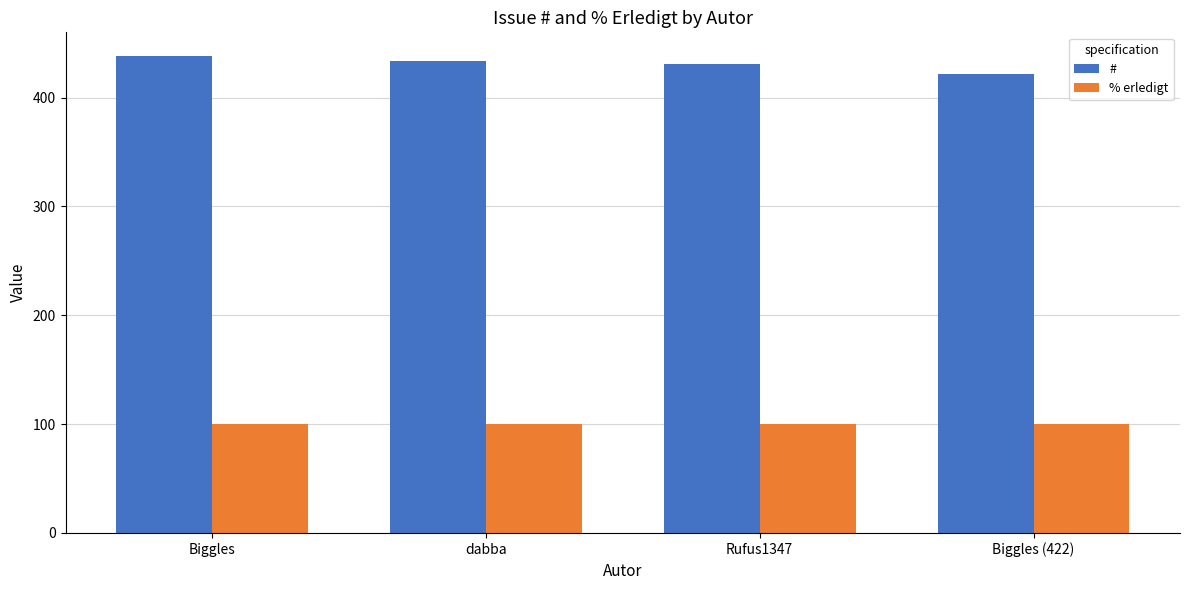

The % erledigt series shows 100 at Biggles. True or false?

True